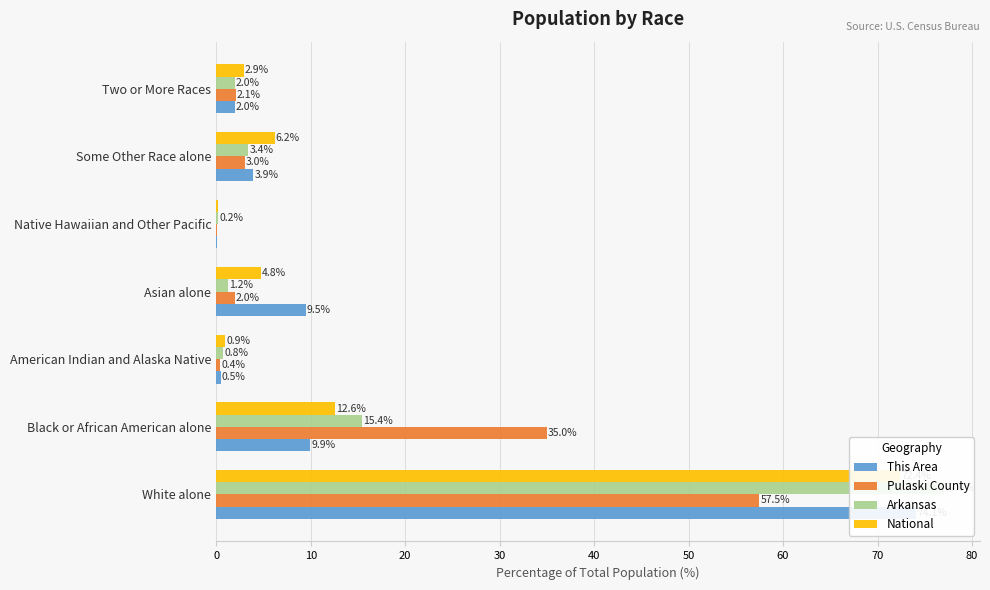

What is the value of the National bar at the 6th from the left?

6.2